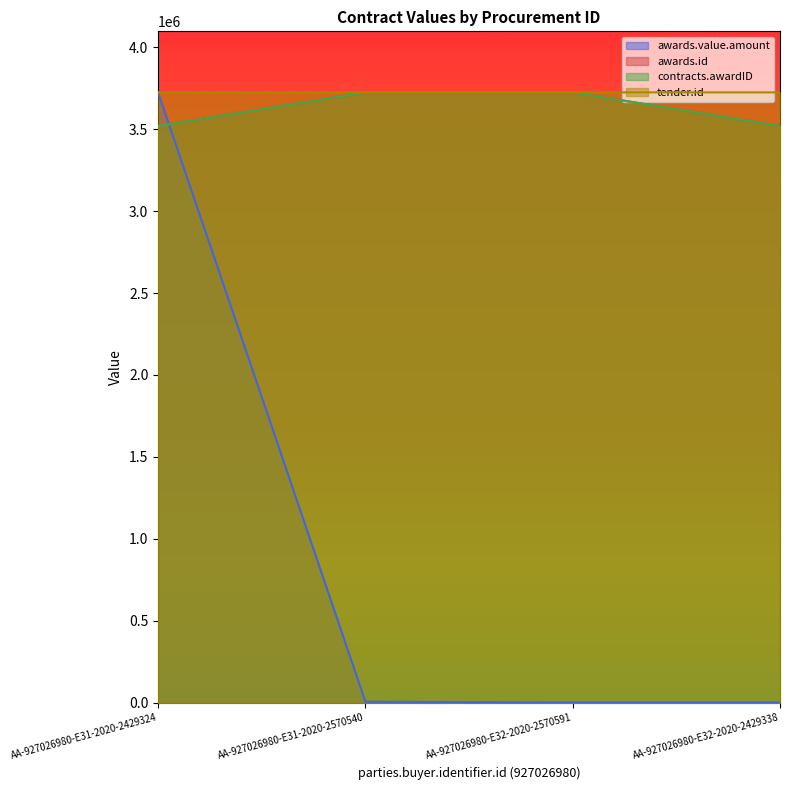

How many lines are shown in the chart?

4